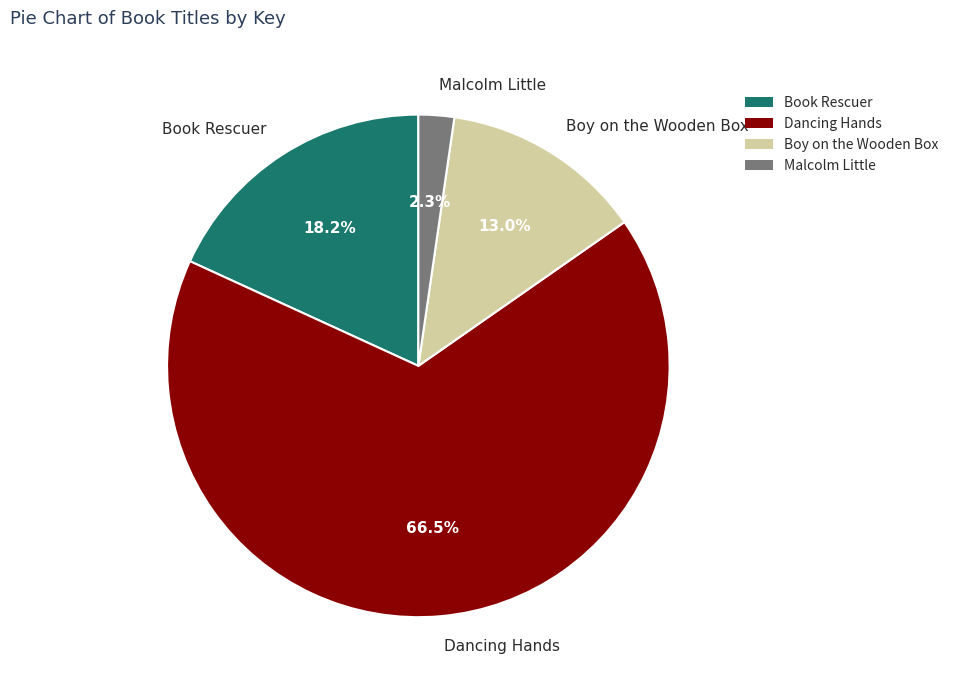

Rank the categories by value from lowest to highest.

Malcolm Little, Boy on the Wooden Box, Book Rescuer, Dancing Hands